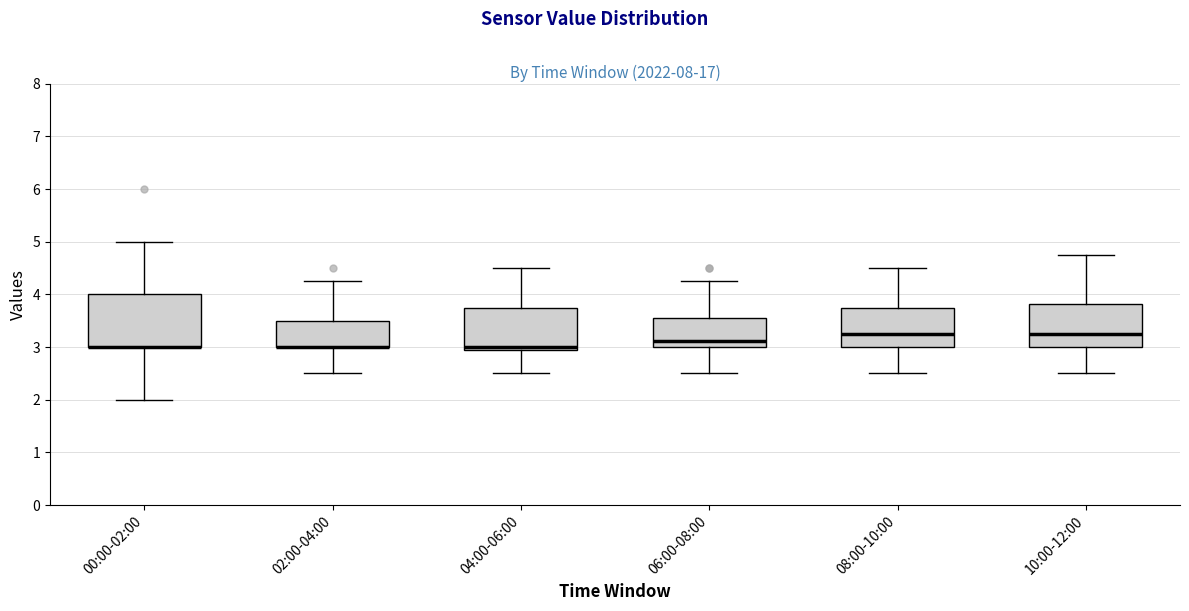

Reading left to right, read every box against the y-axis: the position of its median line, the range the box covers, and the ends of its whiskers. The values are not printed on the chart, so give them approximately, as read against the axis.

00:00-02:00: median 3.0 (drawn on the box's lower edge), box 3.0 to 4.0, whiskers 2.0 to 5.0
02:00-04:00: median 3.0 (drawn on the box's lower edge), box 3.0 to 3.5, whiskers 2.5 to 4.3
04:00-06:00: median 3.0, box 2.9 to 3.8, whiskers 2.5 to 4.5
06:00-08:00: median 3.1, box 3.0 to 3.6, whiskers 2.5 to 4.3
08:00-10:00: median 3.3, box 3.0 to 3.8, whiskers 2.5 to 4.5
10:00-12:00: median 3.3, box 3.0 to 3.8, whiskers 2.5 to 4.8